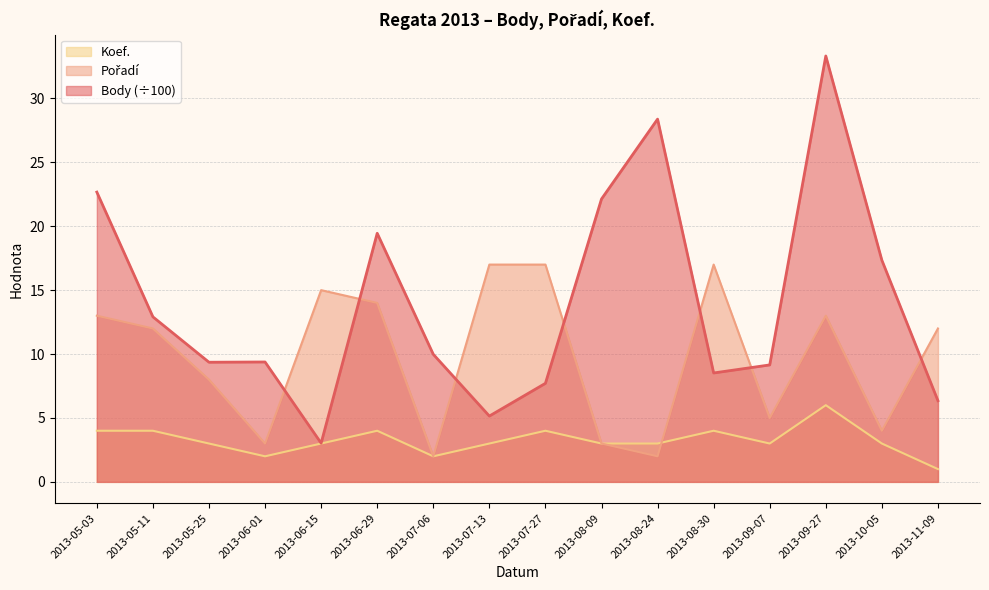

Reading left to right, list all the values displayed in this chart.

Body: 2013-05-03=22.7	2013-05-11=12.9	2013-05-25=9.4	2013-06-01=9.4	2013-06-15=3.0	2013-06-29=19.4	2013-07-06=10.0	2013-07-13=5.2	2013-07-27=7.7	2013-08-09=22.1	2013-08-24=28.4	2013-08-30=8.5	2013-09-07=9.2	2013-09-27=33.3	2013-10-05=17.3	2013-11-09=6.3
Pořadí: 2013-05-03=13.0	2013-05-11=12.0	2013-05-25=8.0	2013-06-01=3.0	2013-06-15=15.0	2013-06-29=14.0	2013-07-06=2.0	2013-07-13=17.0	2013-07-27=17.0	2013-08-09=3.0	2013-08-24=2.0	2013-08-30=17.0	2013-09-07=5.0	2013-09-27=13.0	2013-10-05=4.0	2013-11-09=12.0
Koef.: 2013-05-03=4.0	2013-05-11=4.0	2013-05-25=3.0	2013-06-01=2.0	2013-06-15=3.0	2013-06-29=4.0	2013-07-06=2.0	2013-07-13=3.0	2013-07-27=4.0	2013-08-09=3.0	2013-08-24=3.0	2013-08-30=4.0	2013-09-07=3.0	2013-09-27=6.0	2013-10-05=3.0	2013-11-09=1.0